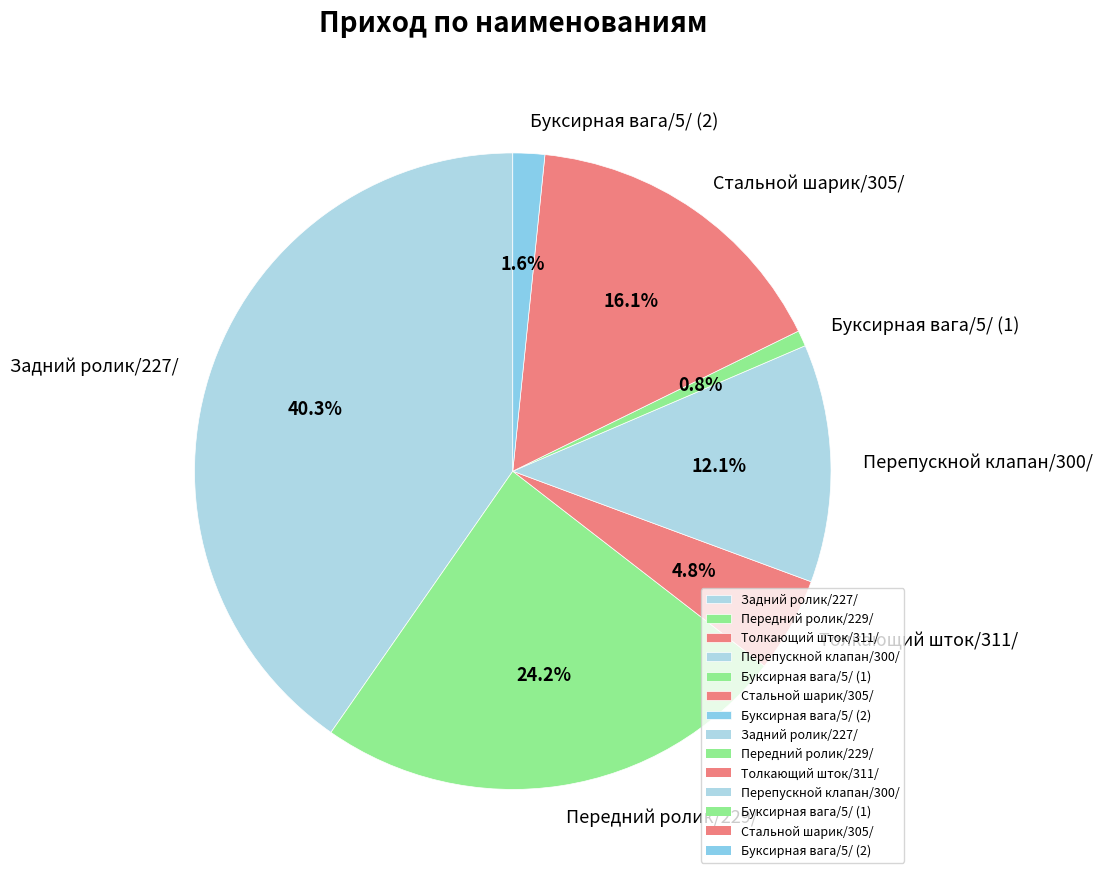

What percentage is NOT represented by Передний ролик/229/?

75.8%